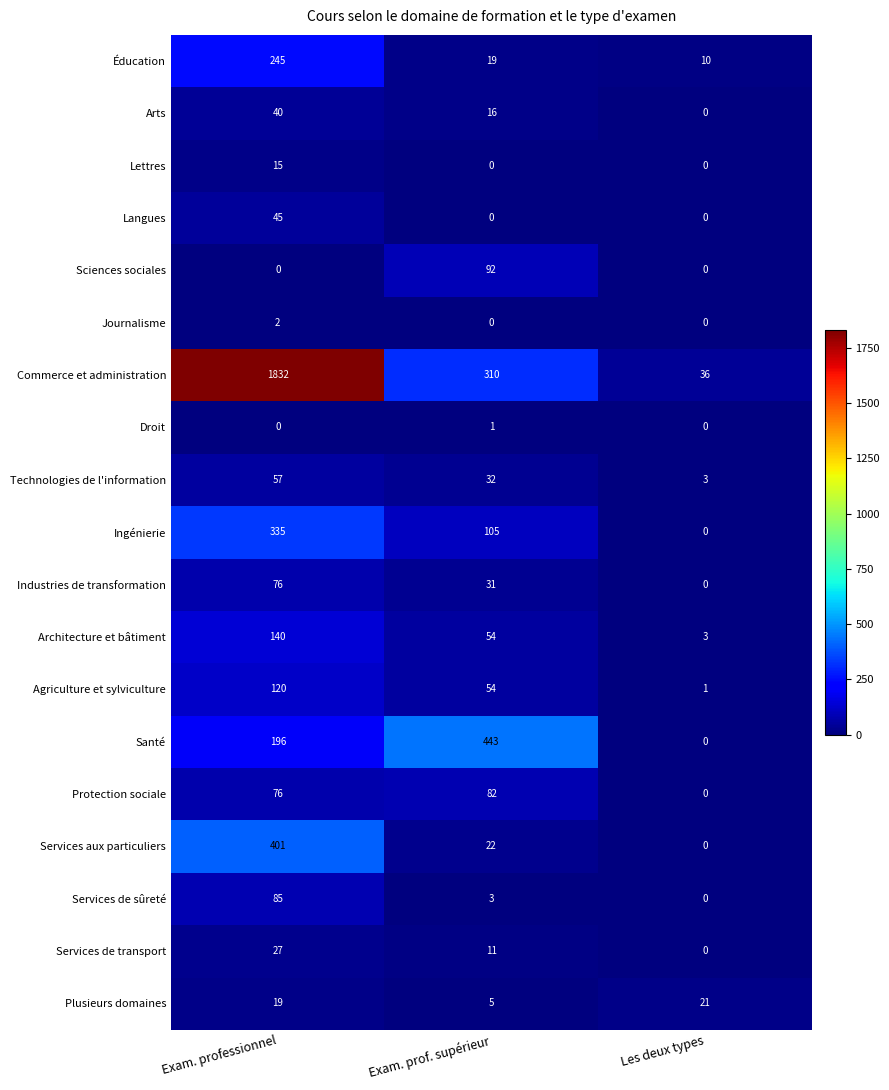

What is the total value across all series at Exam. prof. supérieur?

1280